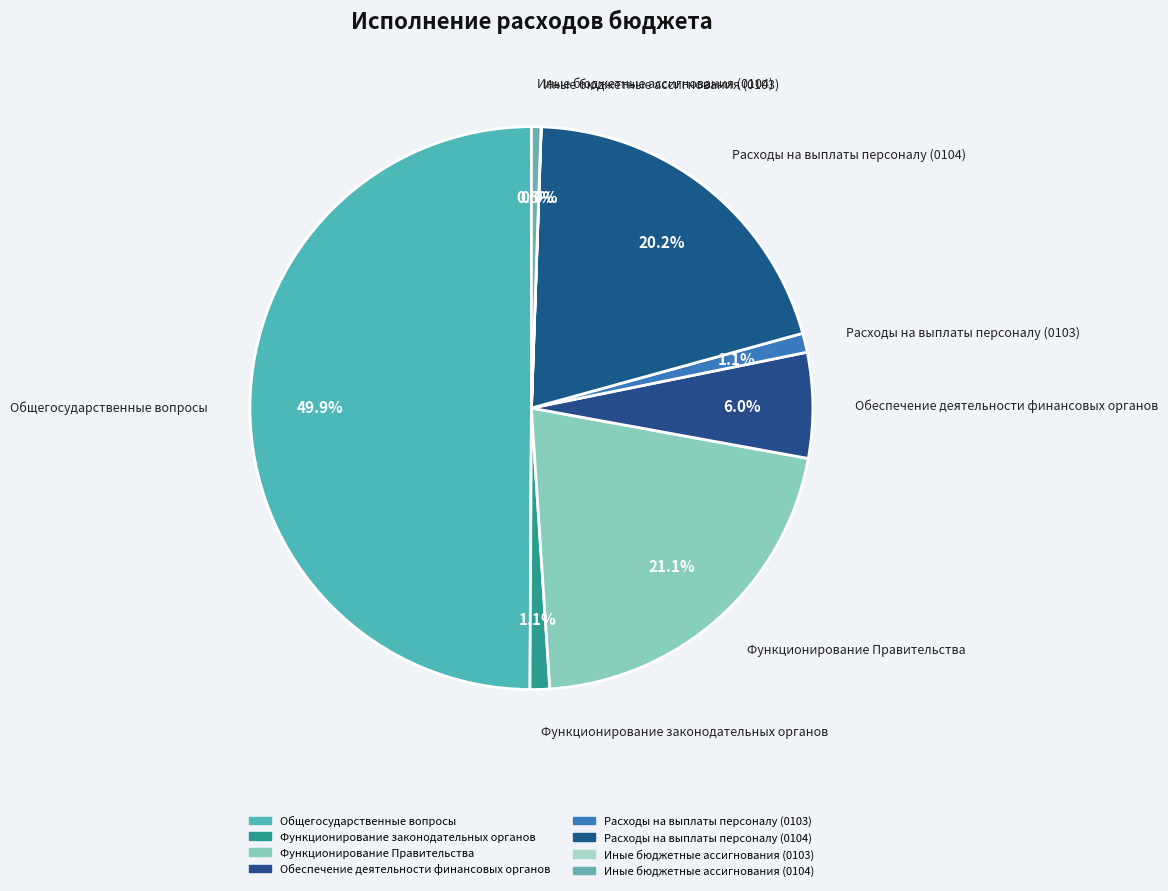

What is the smallest slice in the pie chart?

Иные бюджетные ассигнования (0103)